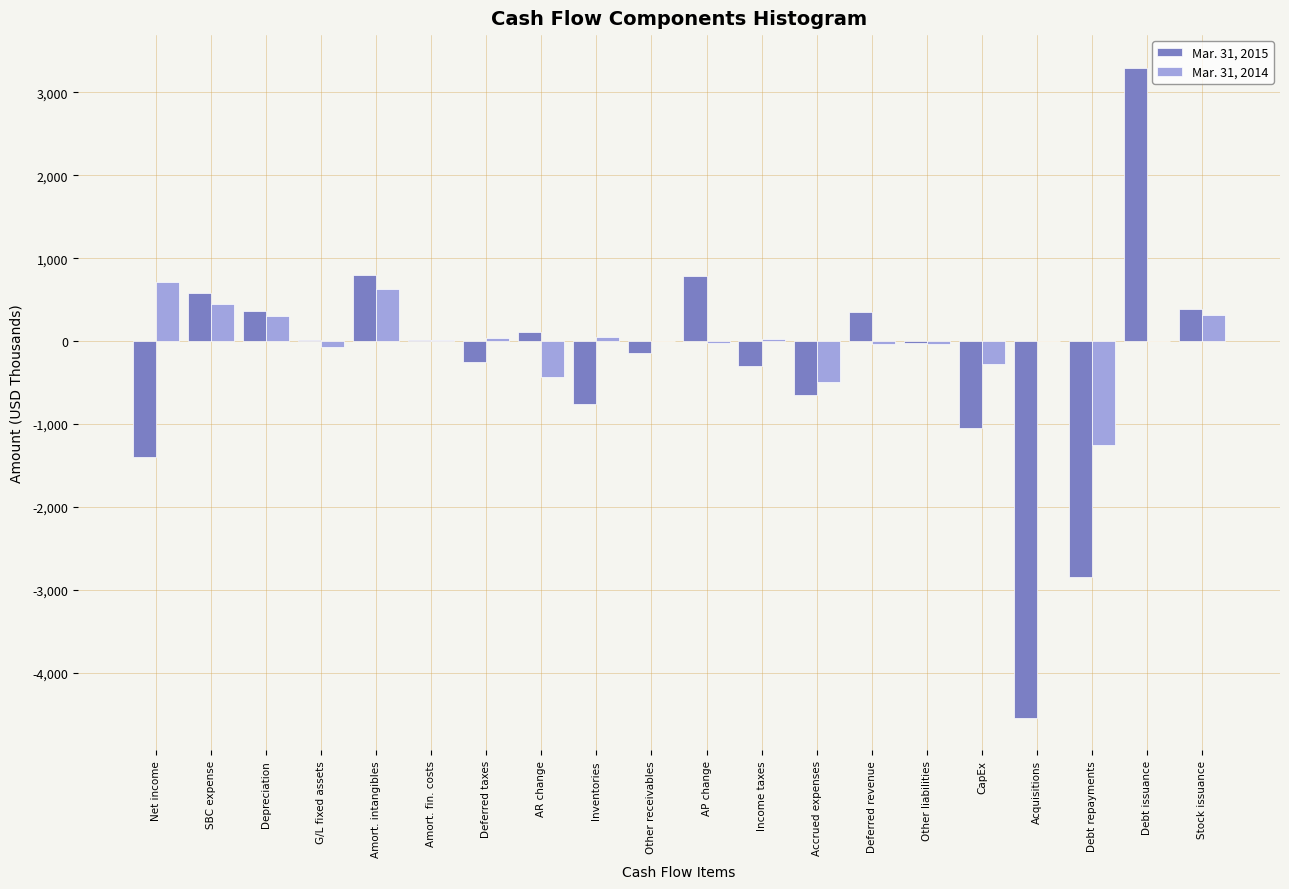

Which category has the highest value across all series?

Debt issuance